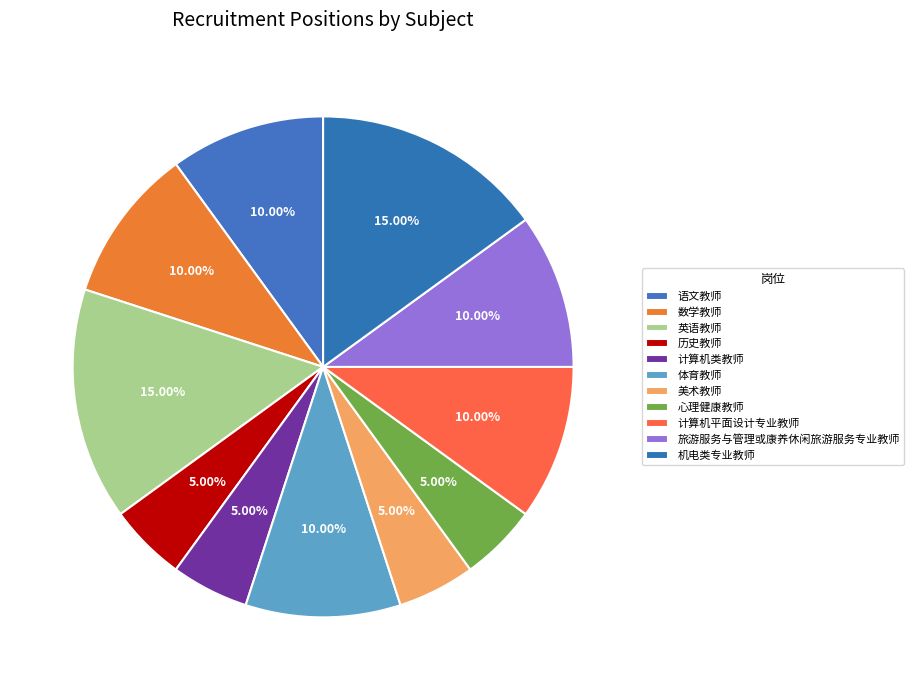

Is 体育教师 the majority of the pie?

No